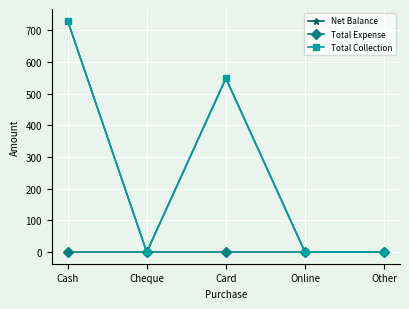

Is this an area chart (filled region under the line)?

No